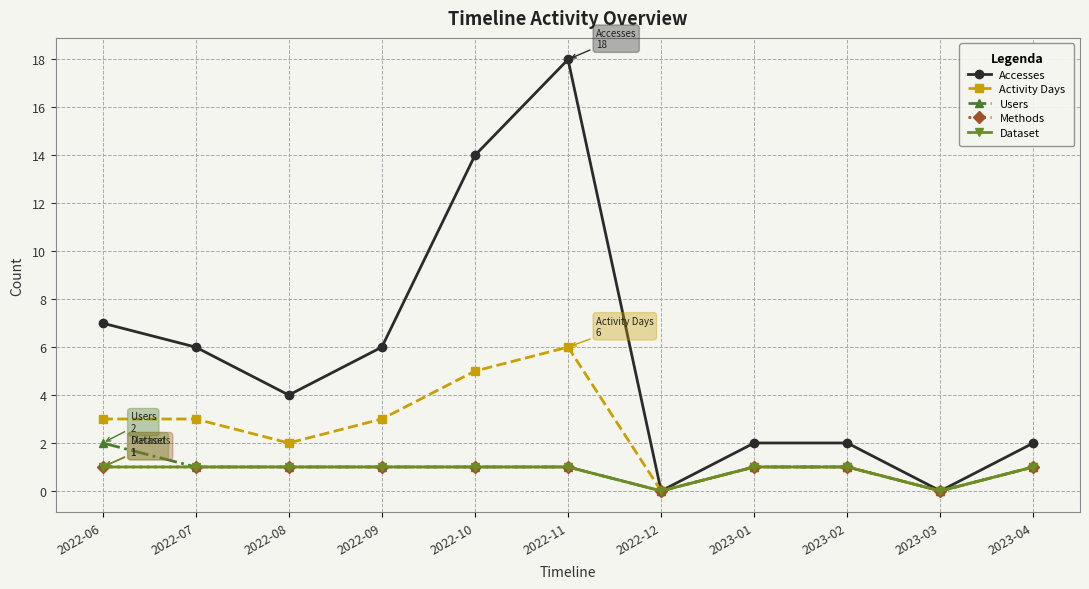

True or false: Dataset has a value of 1 at 2022-06.

True